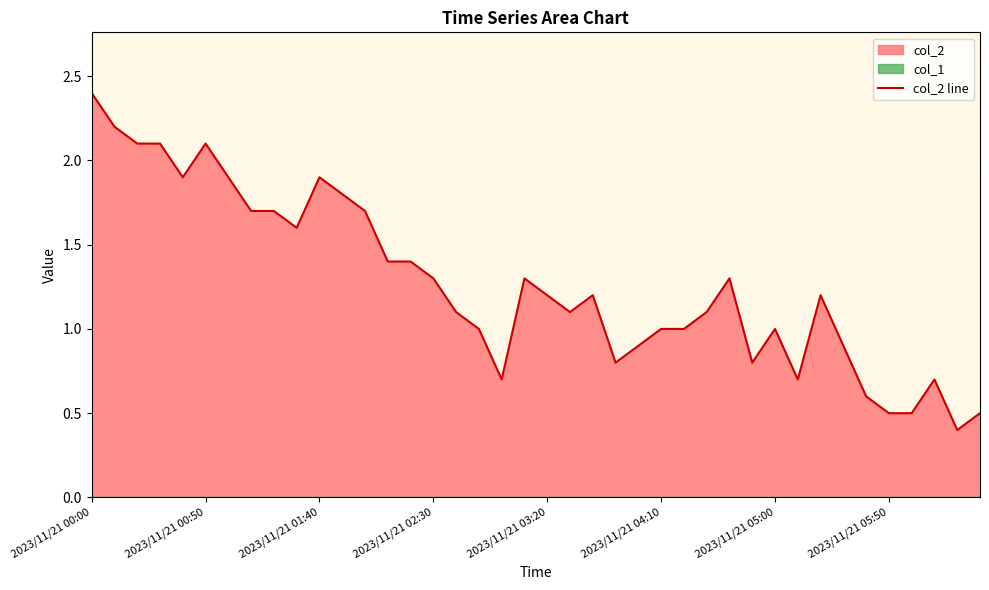

The chart shows a value of 0.3 at 36. True or false?

False